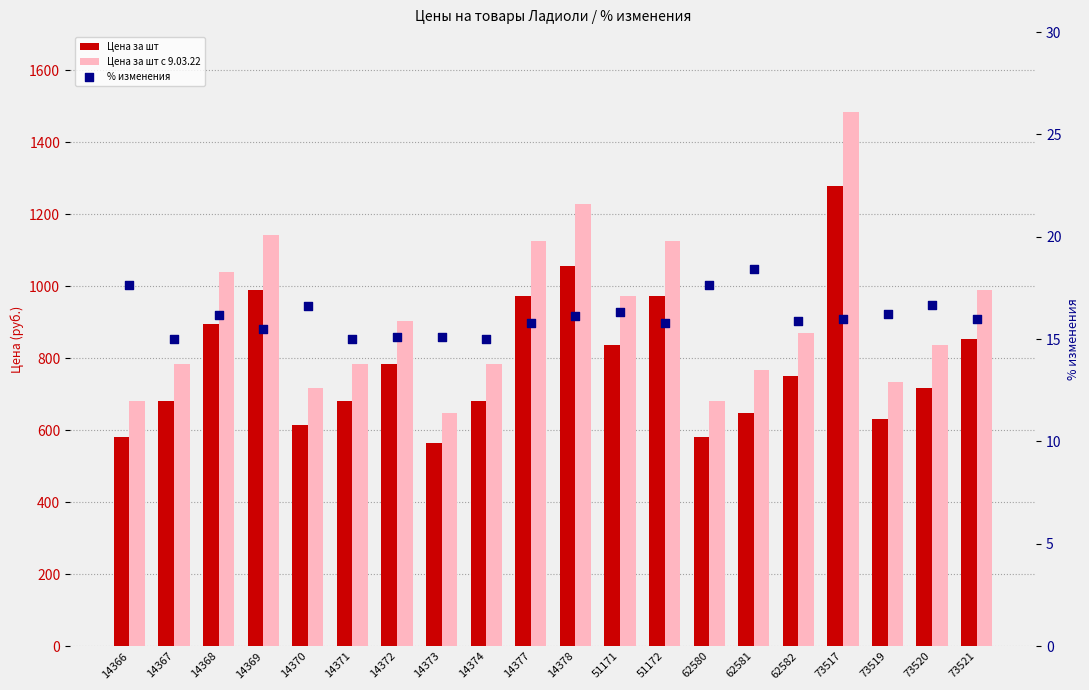

At which category is the sum across all series the highest?

73517